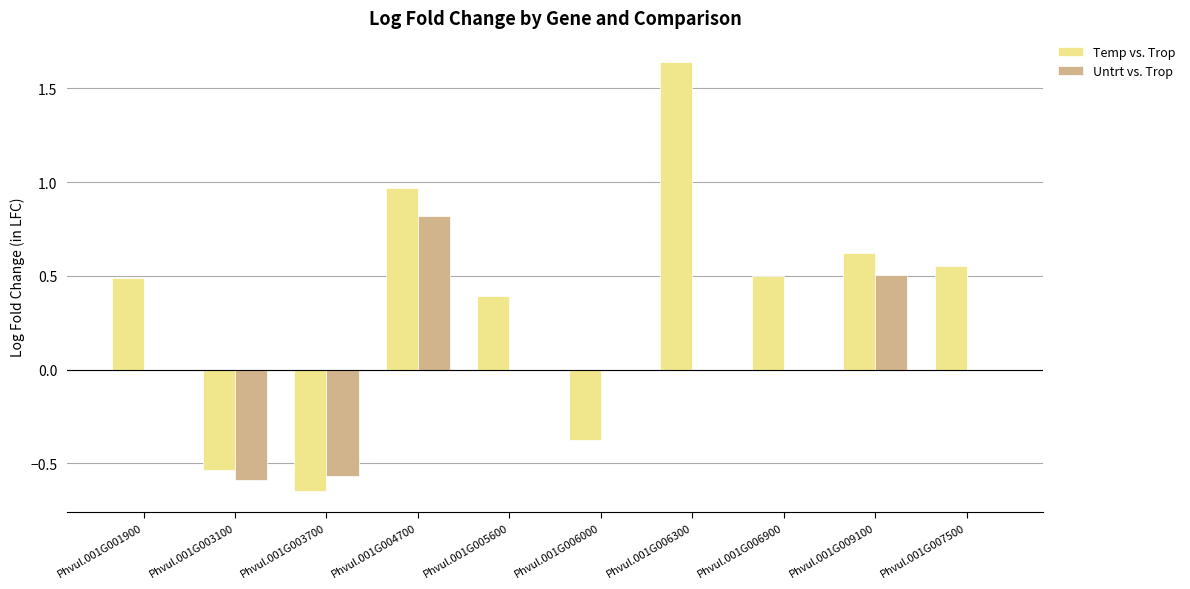

How many positive values does the Temp vs. Trop series have?

7